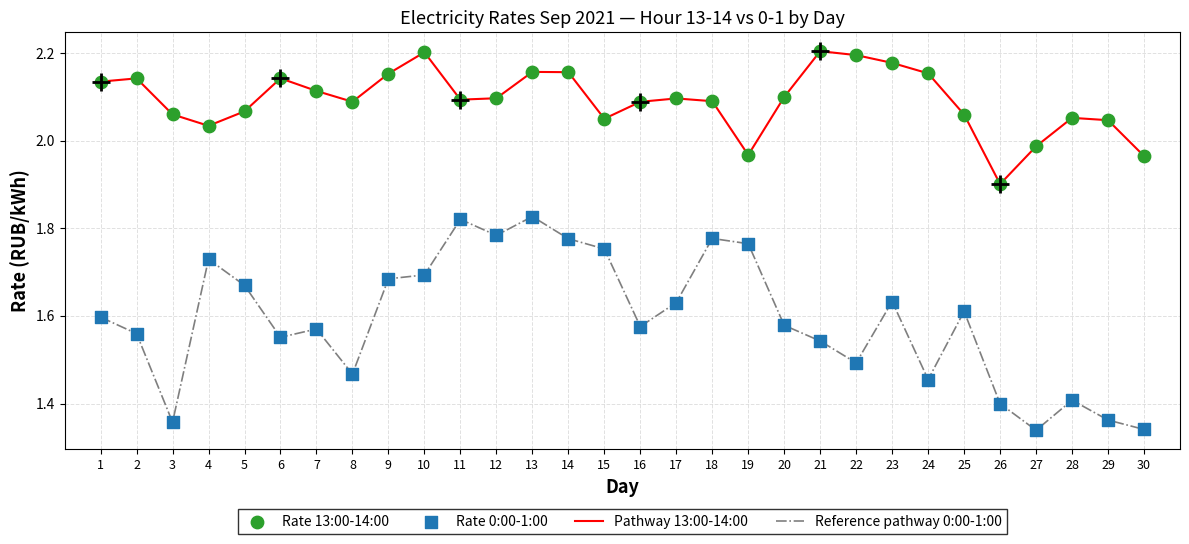

What is the difference between the maximum and minimum values in the Reference pathway 0:00-1:00 series?

0.5